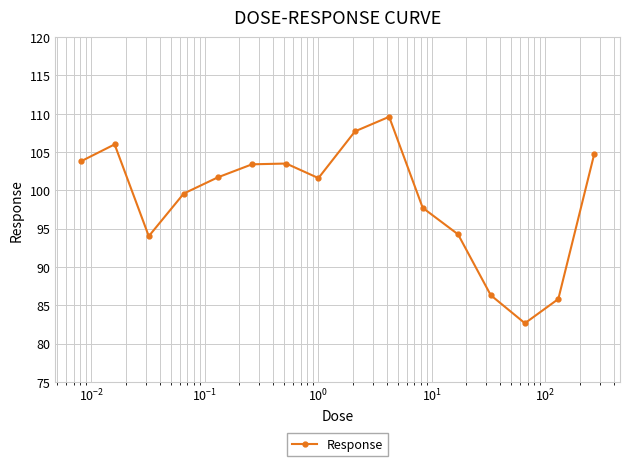

What is the minimum value shown in the chart?

82.7